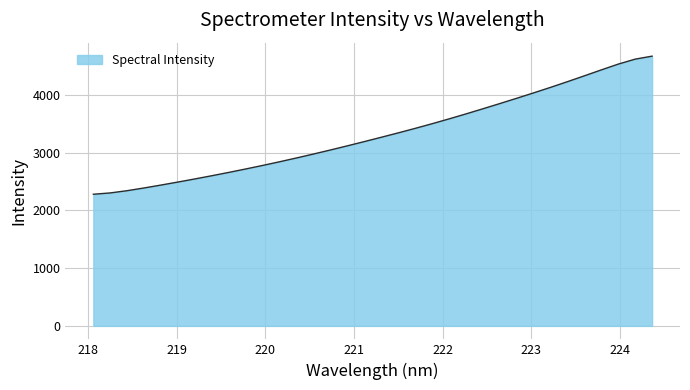

What is the minimum value shown in the chart?

2280.1